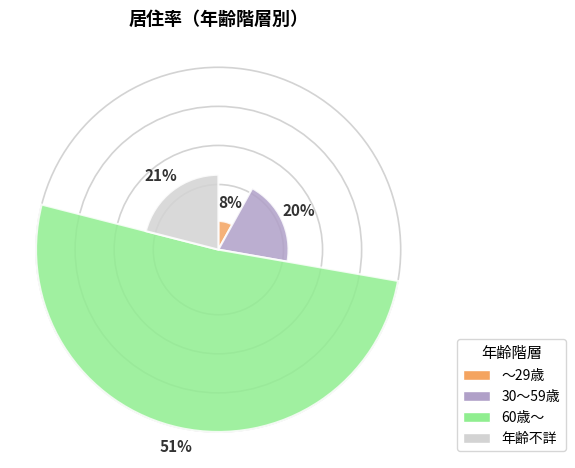

How many segments does this pie chart have?

4